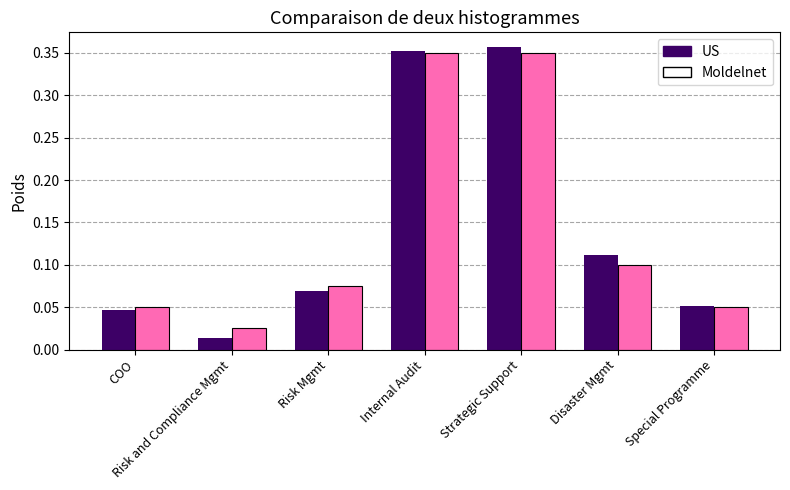

Is the value of US at Special Programme greater than the value of Moldelnet at Risk and Compliance Mgmt?

Yes